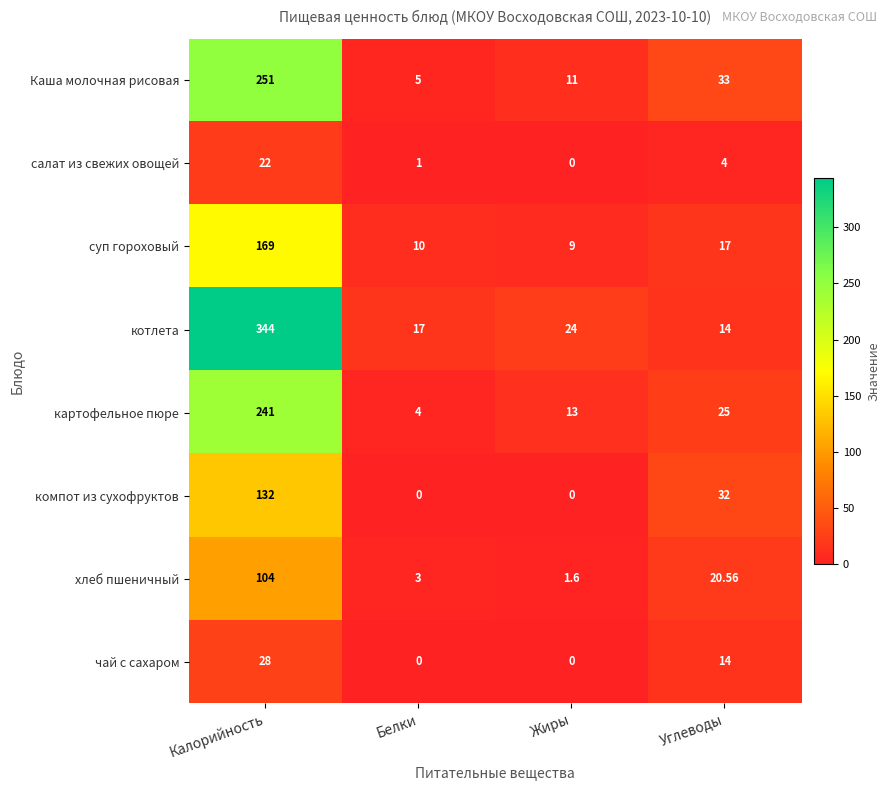

List the series in order of their peak value, highest first.

котлета, Каша молочная рисовая, картофельное пюре, суп гороховый, компот из сухофруктов, хлеб пшеничный, чай с сахаром, салат из свежих овощей